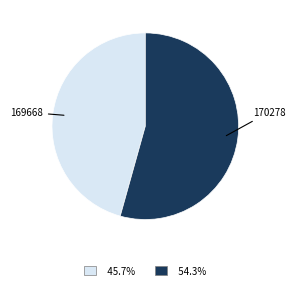

Does any single category account for the majority?

Yes